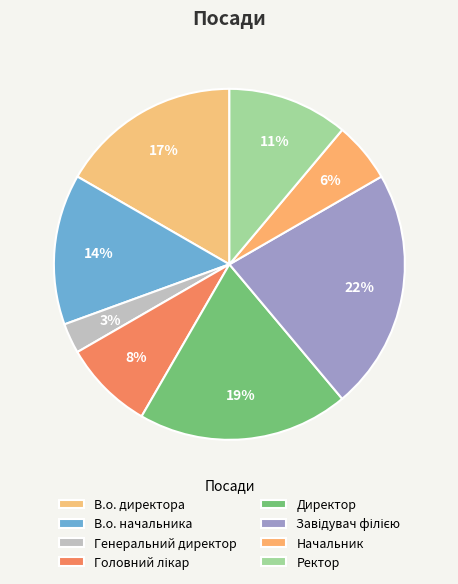

To the nearest percent, what percentage of the pie is В.о. директора?

17%